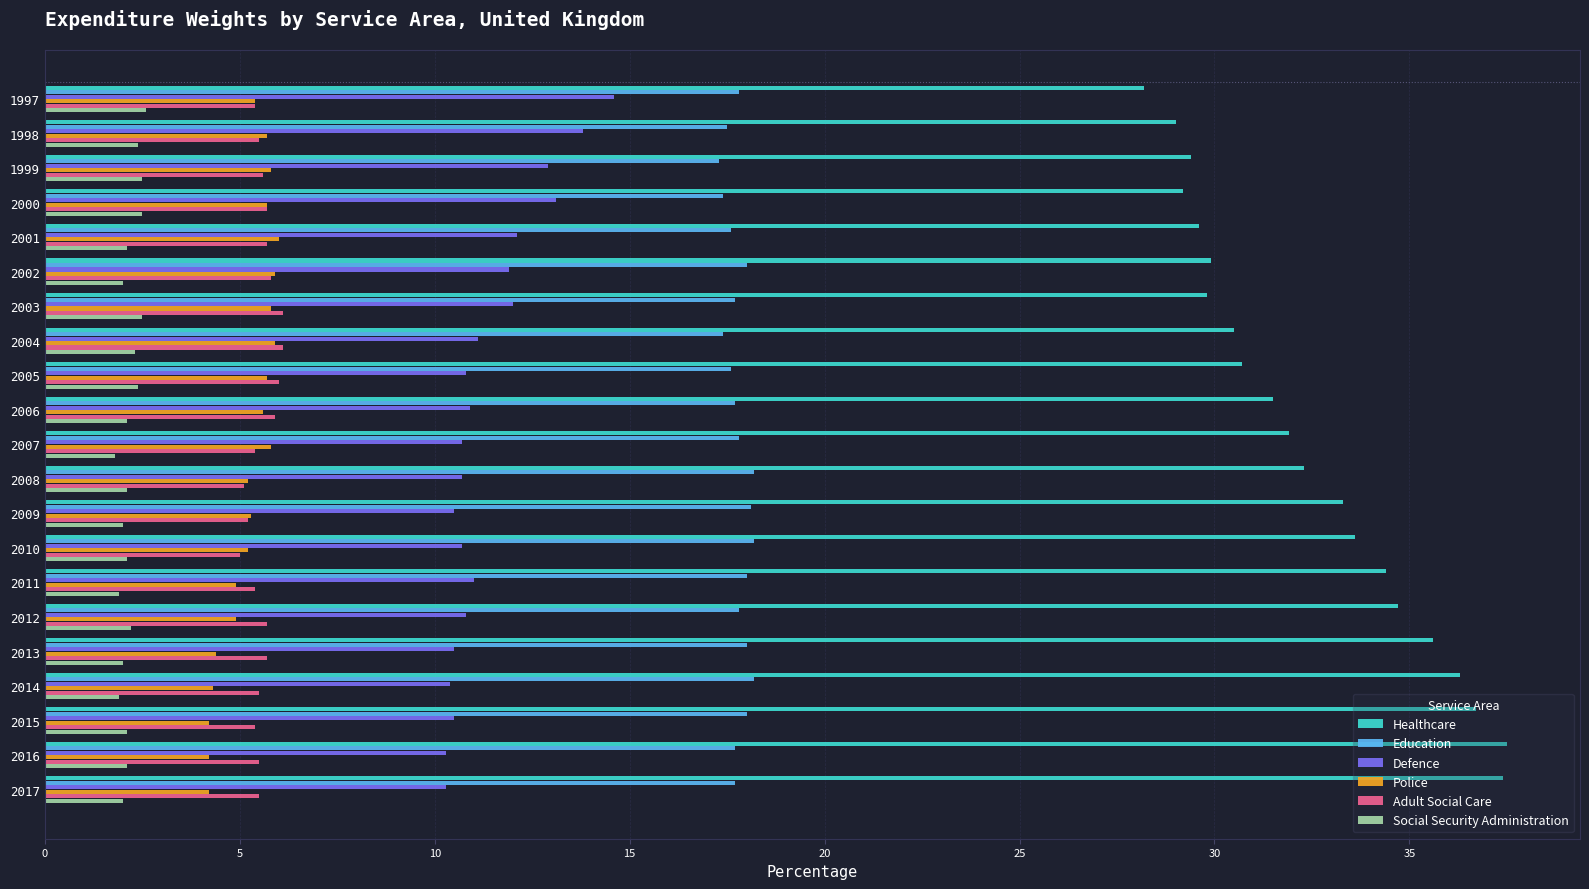

Which series has the largest range (max minus min)?

Healthcare